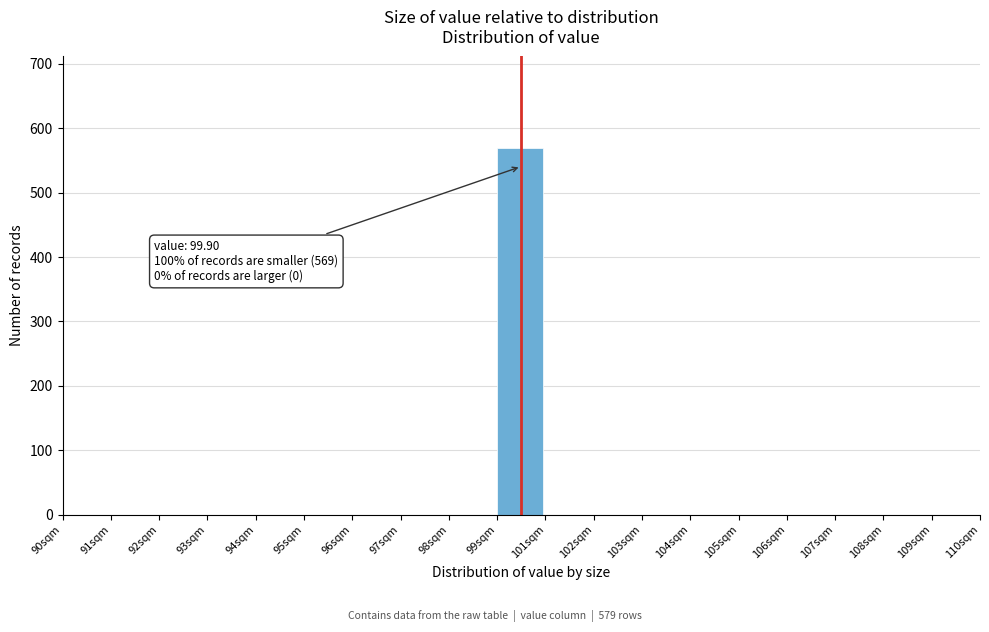

Reading left to right, transcribe all the data shown in this chart.

90sqm=0	91sqm=0	92sqm=0	93sqm=0	94sqm=0	95sqm=0	96sqm=0	97sqm=0	98sqm=0	99sqm=569	101sqm=0	102sqm=0	103sqm=0	104sqm=0	105sqm=0	106sqm=0	107sqm=0	108sqm=0	109sqm=0